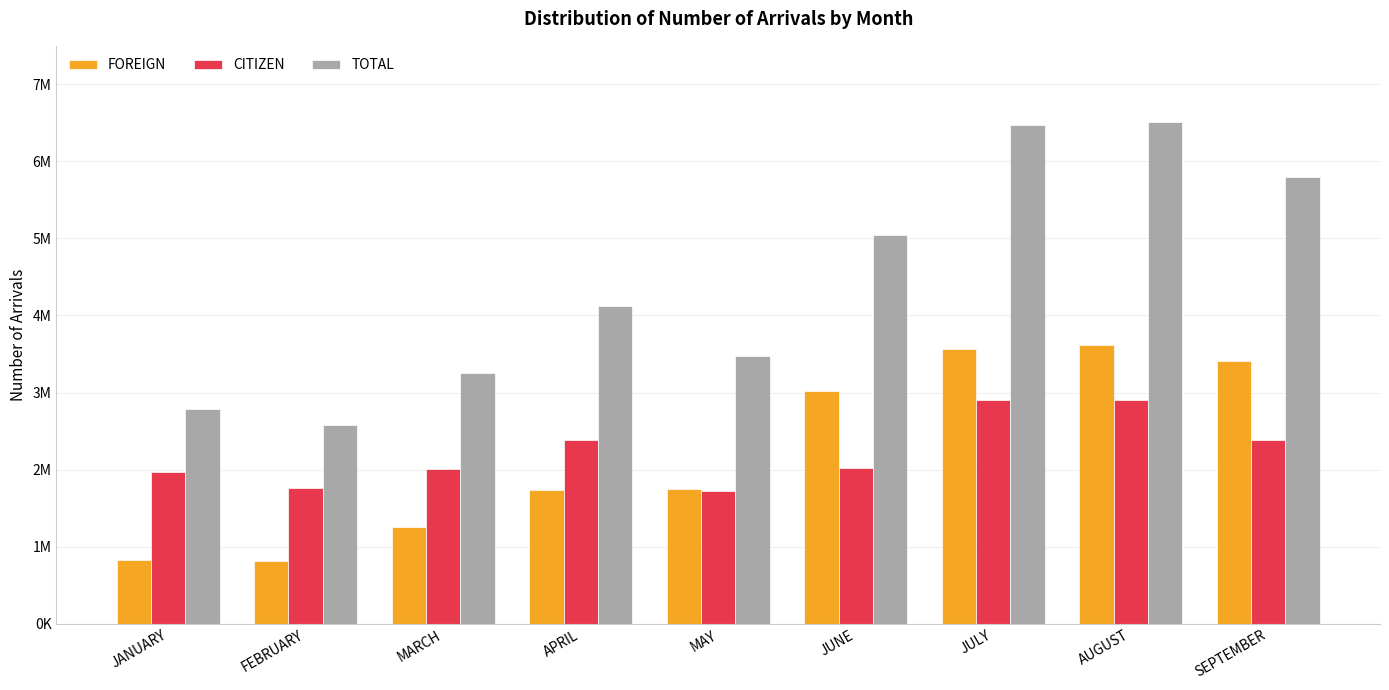

Are the bars horizontal?

No